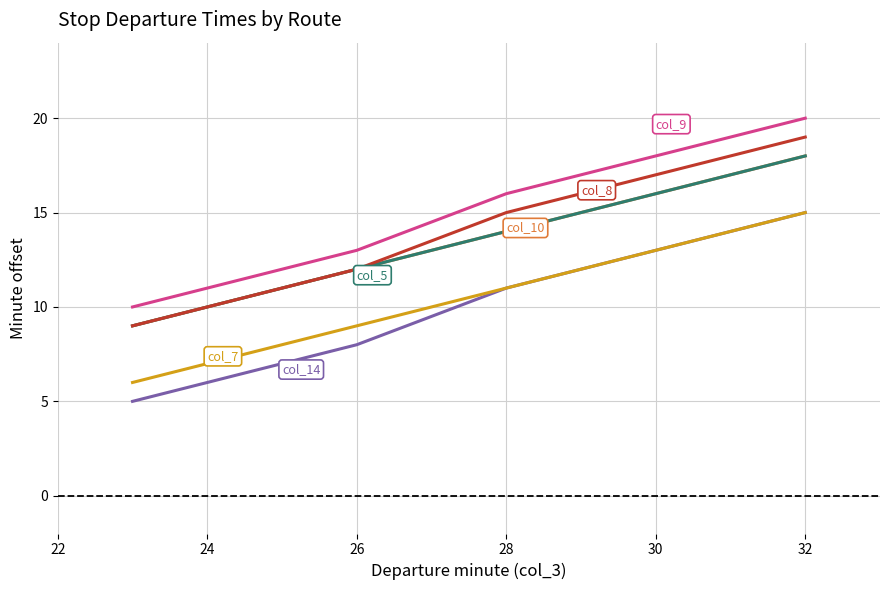

Is this an area chart (filled region under the line)?

No